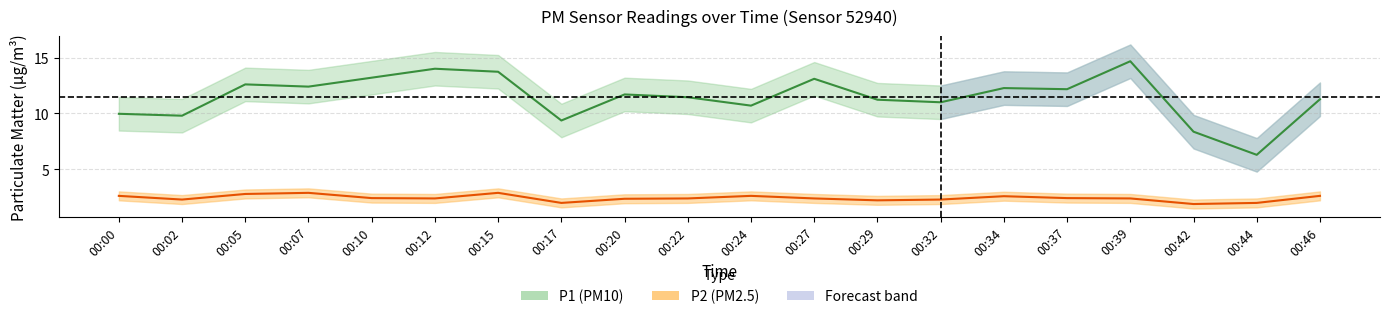

Reading left to right, transcribe all the data shown in this chart.

P1: 10.0	9.8	12.6	12.4	13.2	14.0	13.7	9.4	11.7	11.4	10.7	13.1	11.2	11.0	12.3	12.2	14.7	8.4	6.3	11.3
P2: 2.6	2.3	2.8	2.9	2.4	2.4	2.9	2.0	2.4	2.4	2.6	2.4	2.2	2.3	2.6	2.4	2.4	1.9	2.0	2.6